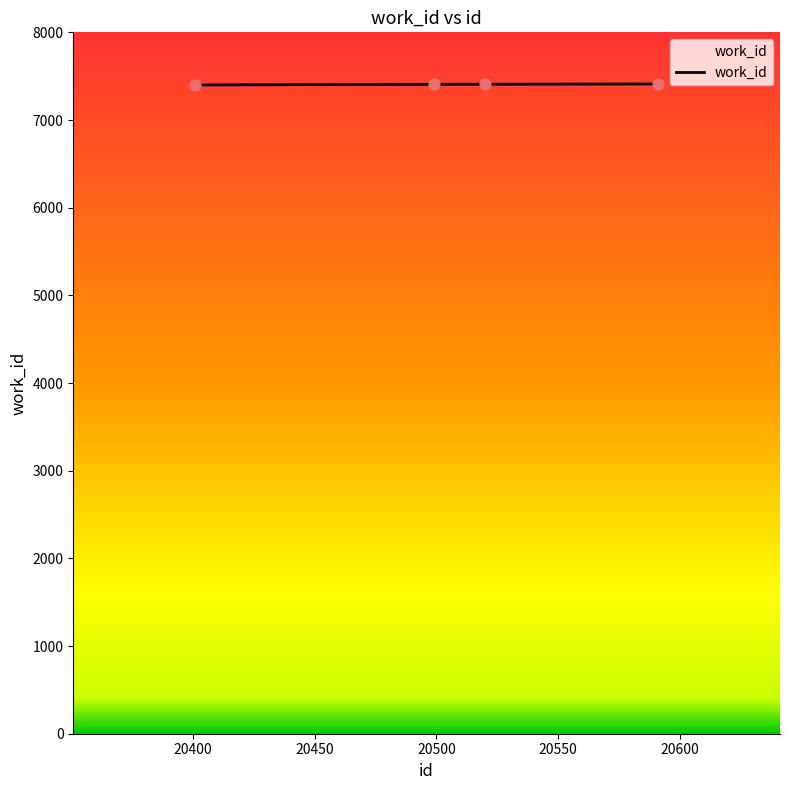

What is the sum of all values?

29626